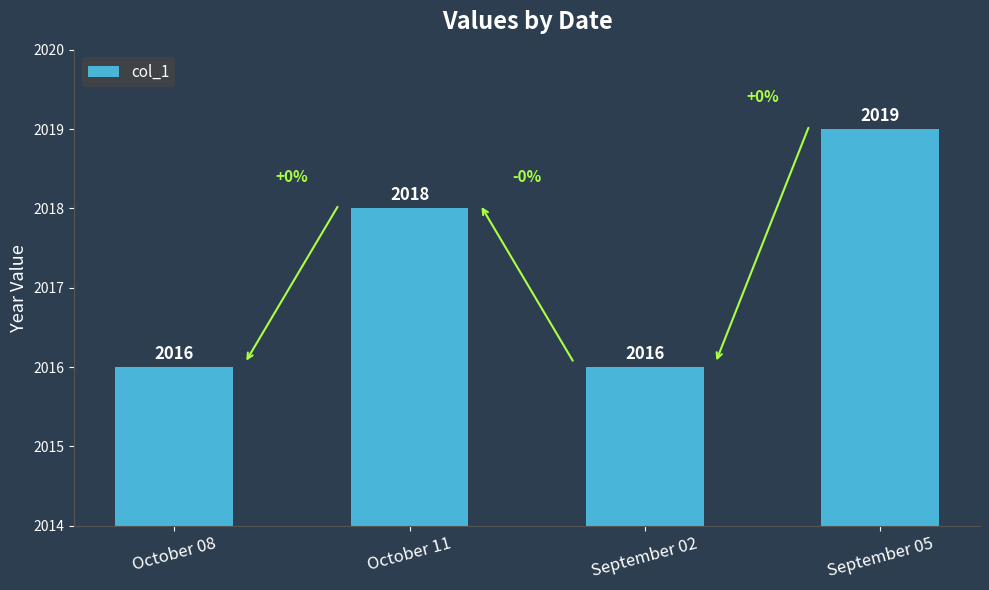

Which label corresponds to the largest value in the chart?

September 05